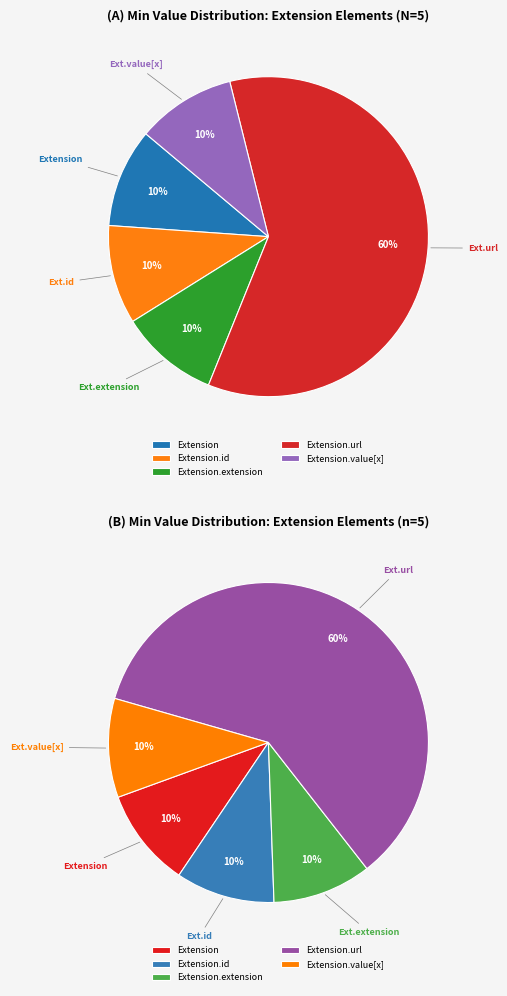

Which has a higher value, Extension.value[x] or Extension.id?

Extension.value[x]